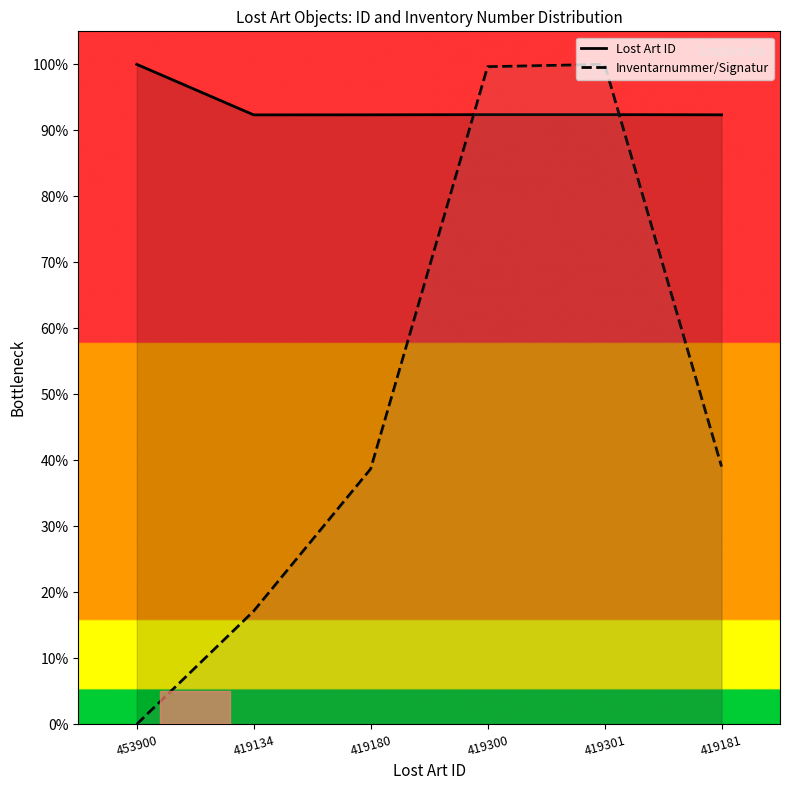

What is the value of the Inventarnummer/Signatur point at the 3rd from the left?

38.7